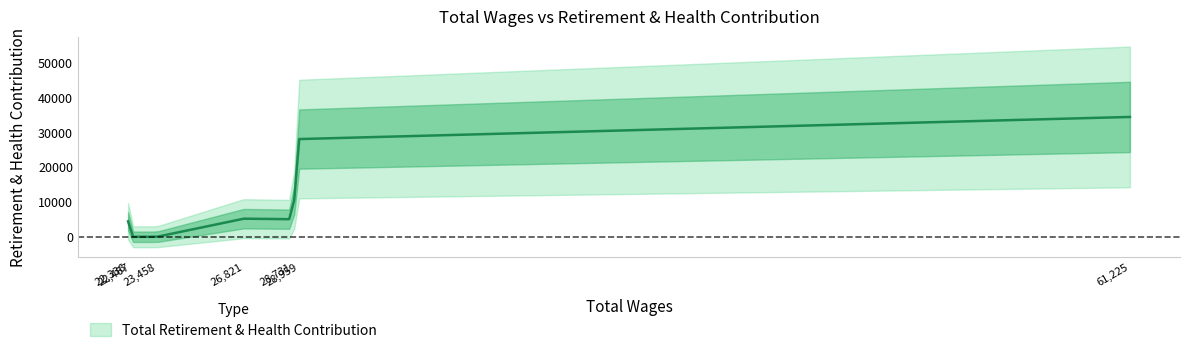

What is the difference between the maximum and minimum values?

34404